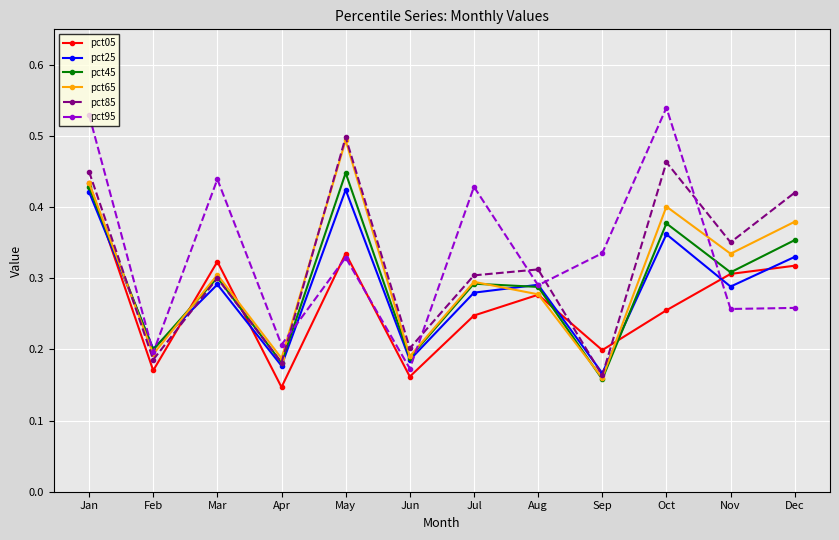

Where is the first local maximum for pct25?

Mar